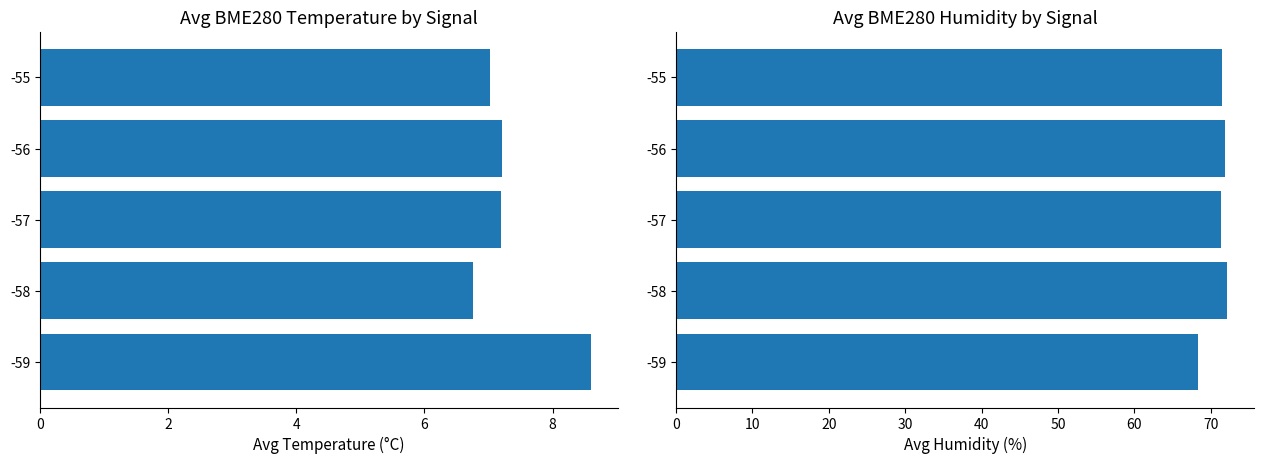

What is the difference between the maximum and second lowest values in the BME280_temperature series?

1.6